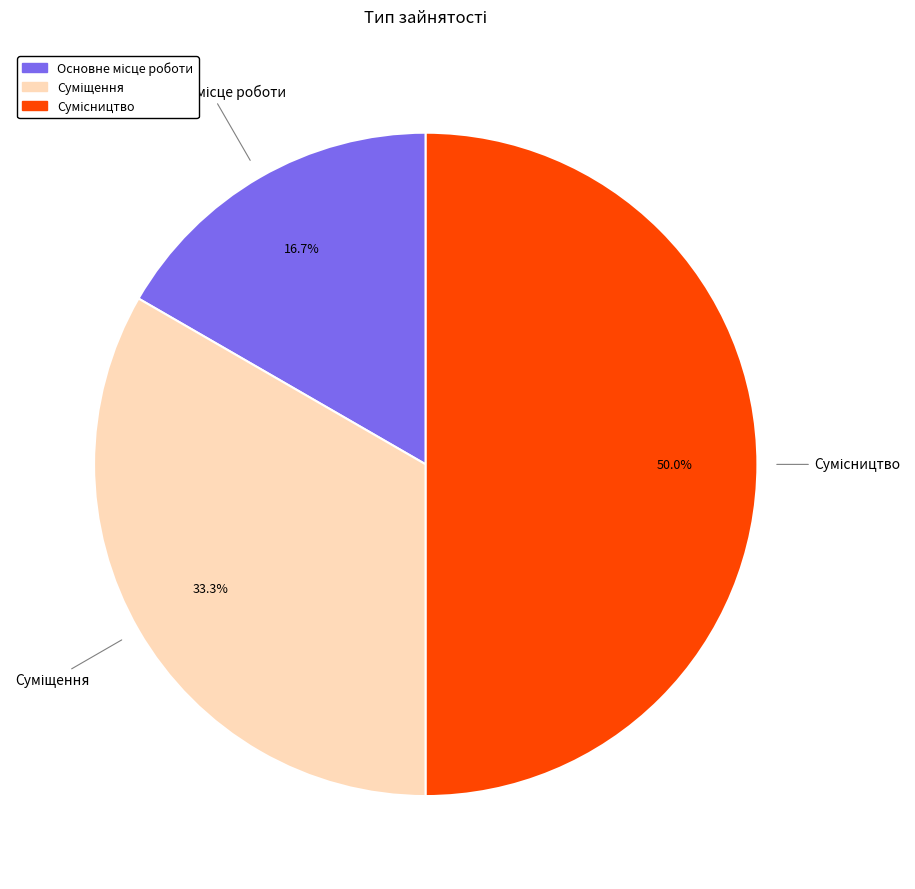

What percentage is the Сумісництво slice, to the nearest percent?

50%